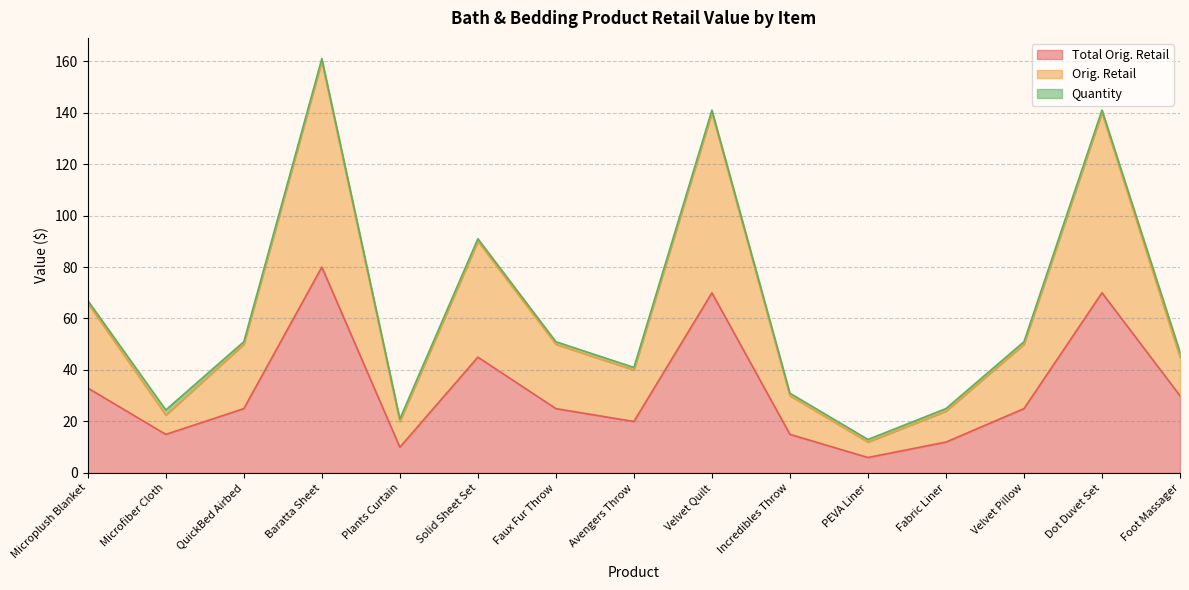

Is the value of Total Orig. Retail at Avengers Throw greater than the value of Orig. Retail at PEVA Liner?

Yes